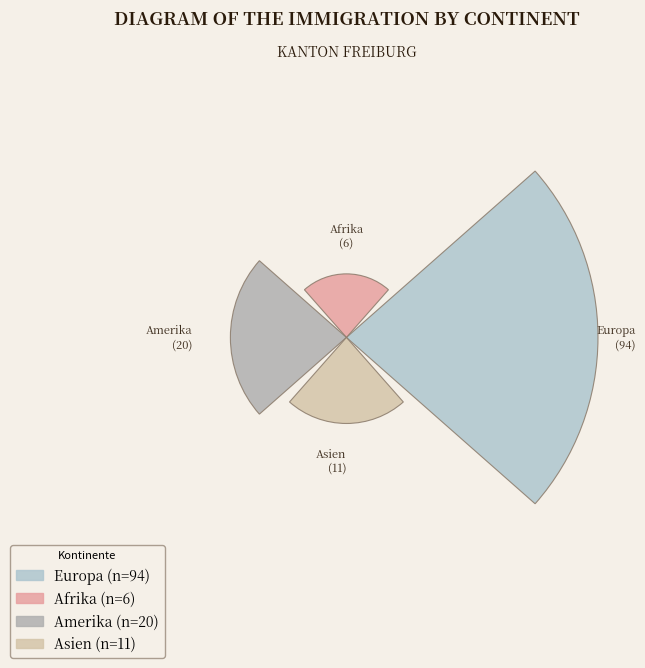

To the nearest percent, what portion does Afrika represent?

5%